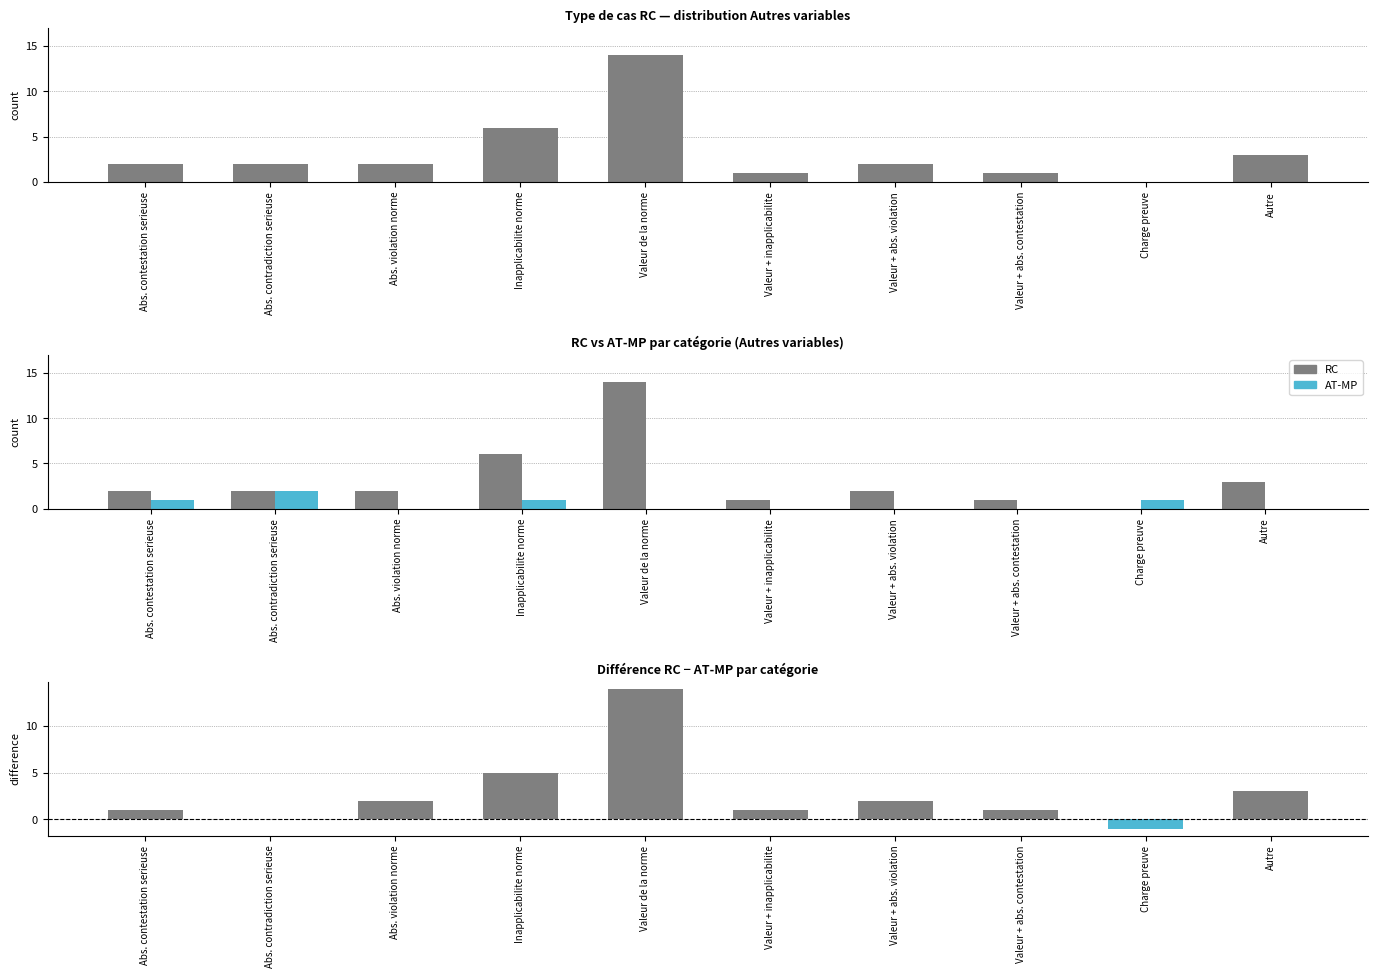

Reading right to left, transcribe all the data shown in this chart.

RC: 3	0	1	2	1	14	6	2	2	2
AT-MP: 0	1	0	0	0	0	1	0	2	1
RC - AT-MP: 3	-1	1	2	1	14	5	2	0	1